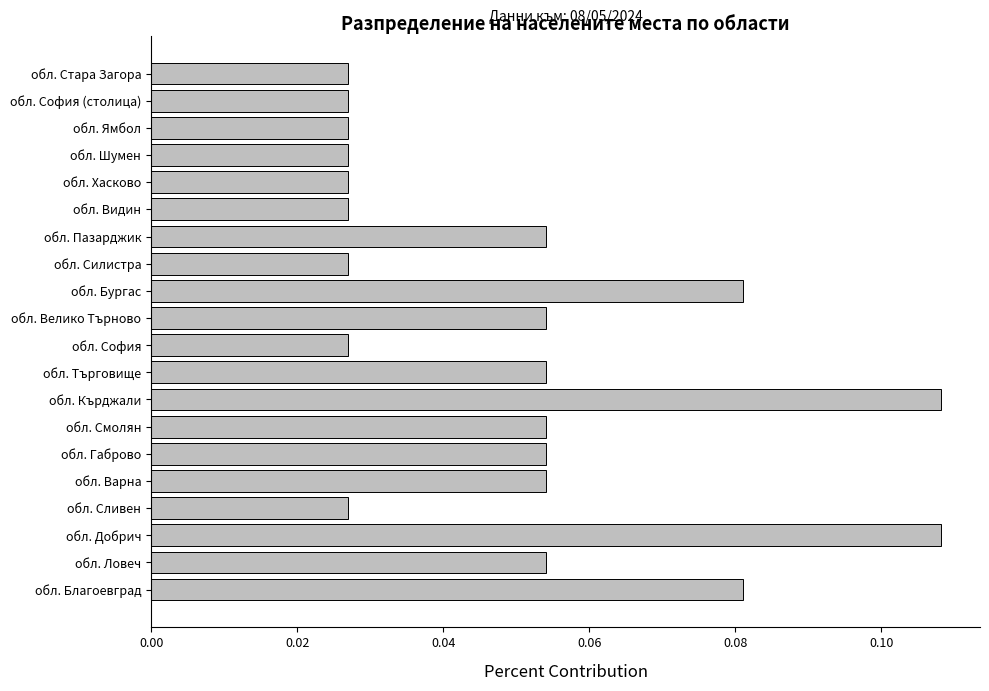

Between обл. Стара Загора and обл. Габрово, which is larger?

обл. Габрово